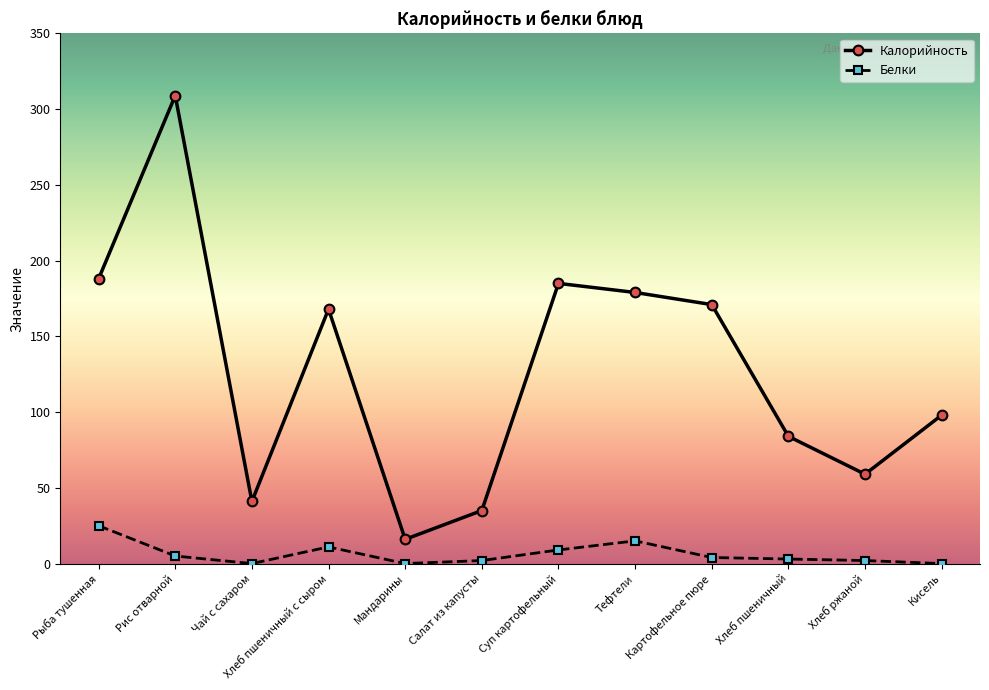

What is the sum of all Белки values?

76